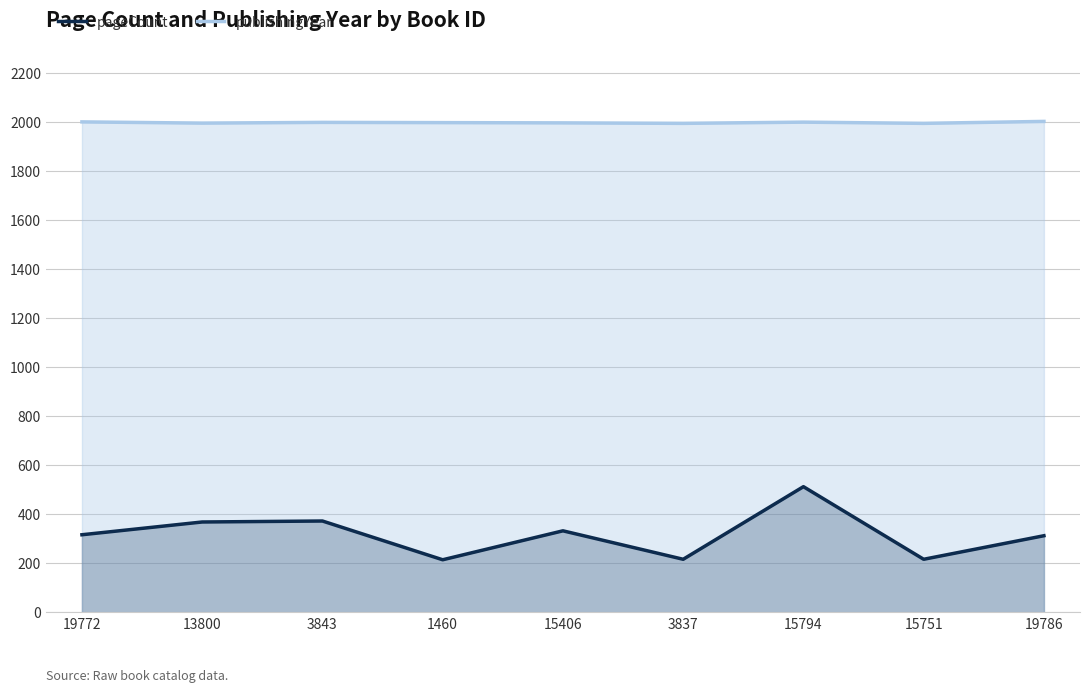

True or false: publishingYear and pageCount intersect in this chart.

False